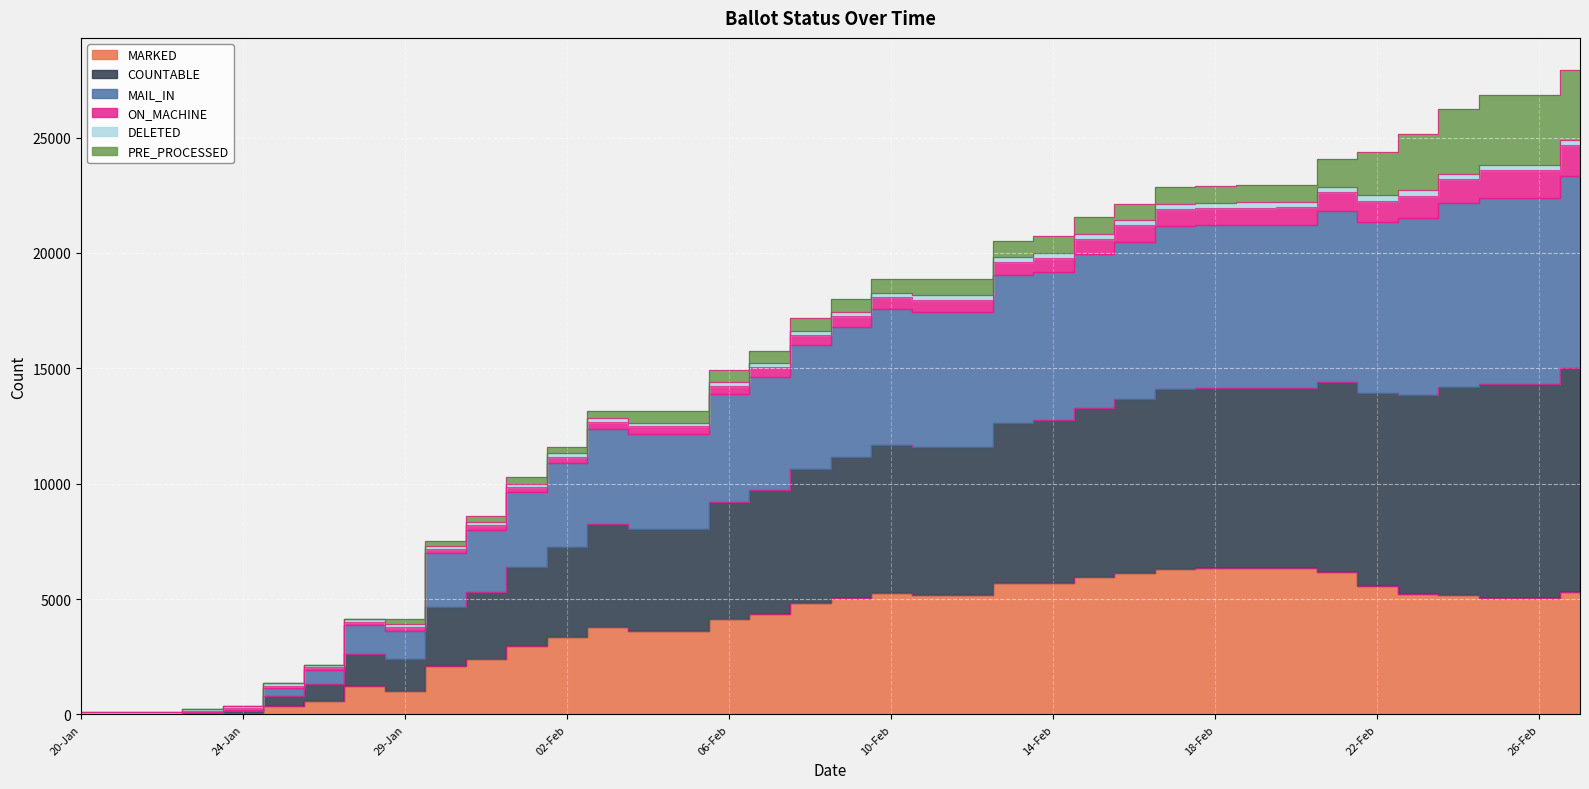

What is the difference between the highest and lowest values at 25-Feb?

21758